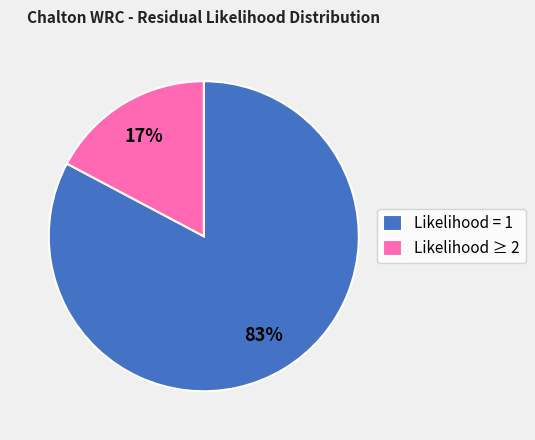

The Likelihood = 1 slice represents 83% of the pie. True or false?

True